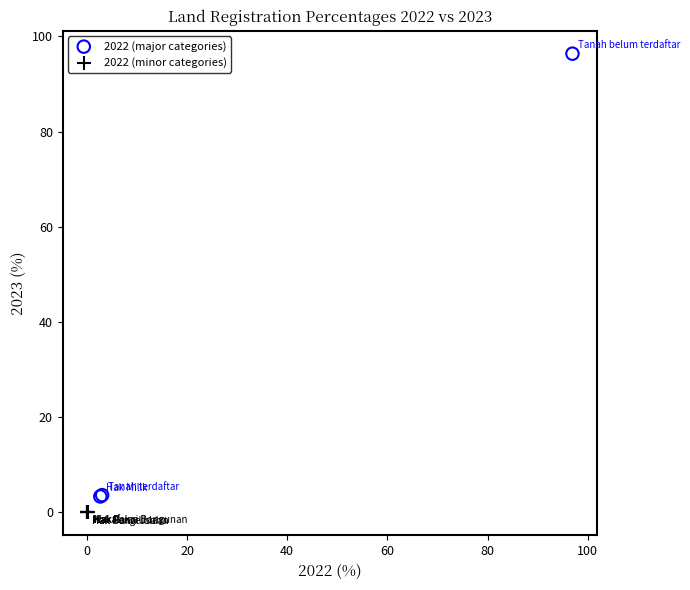

Which series contains the lowest Y value?

2022 (minor categories)